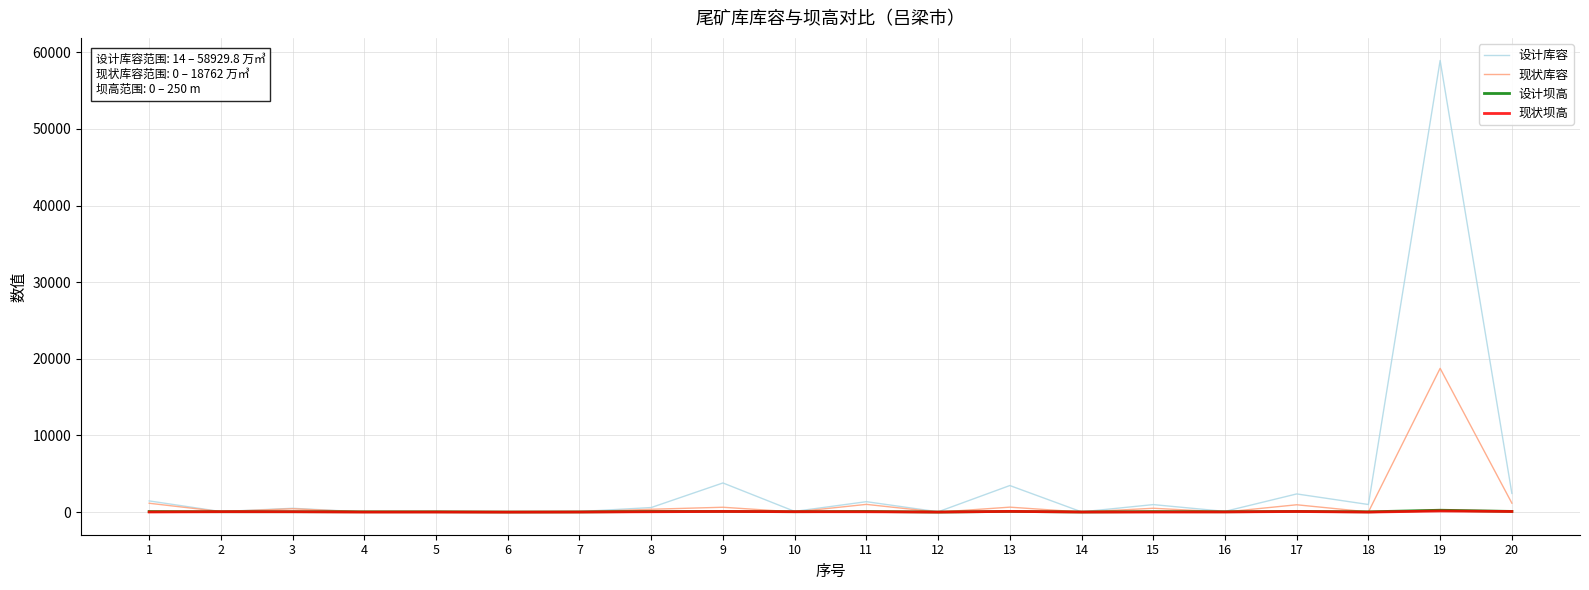

What is the difference between the maximum and second lowest values in the 现状坝高 series?

151.0